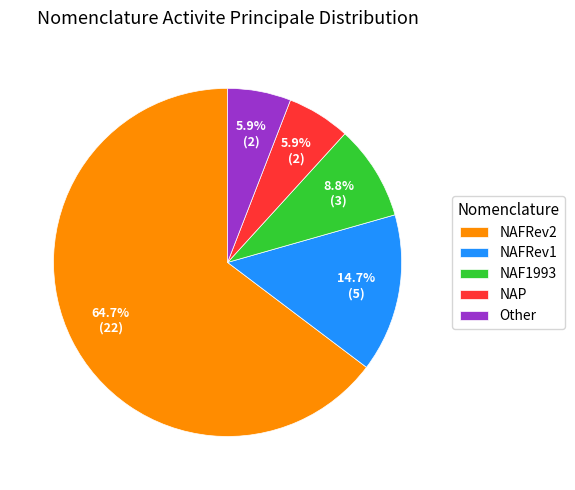

What percentage is NOT represented by NAFRev2?

35.3%